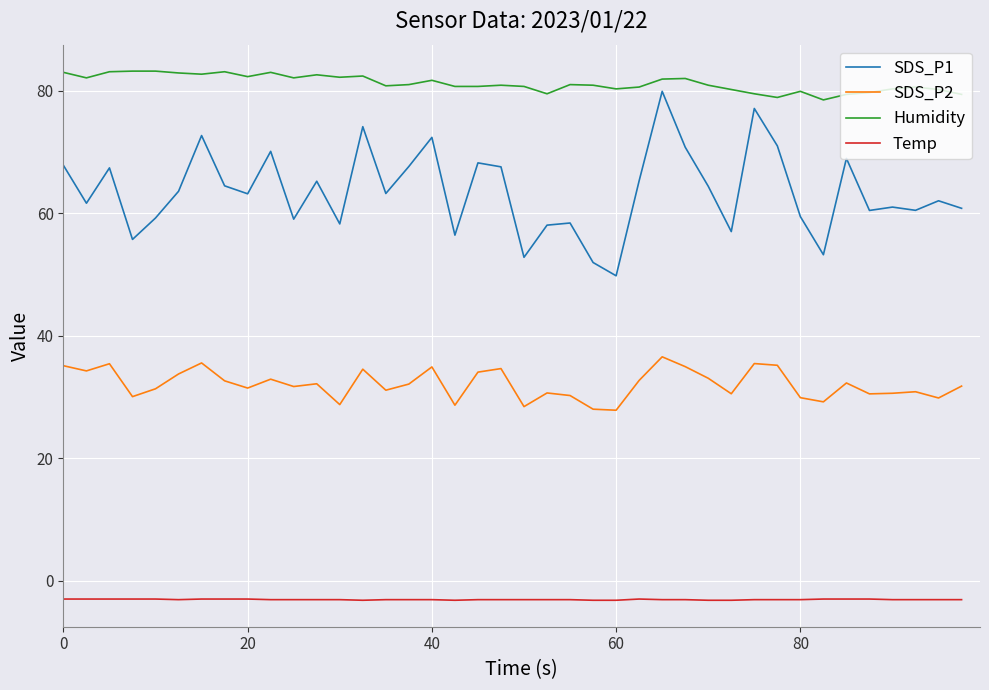

What is the smallest value displayed?

-3.2